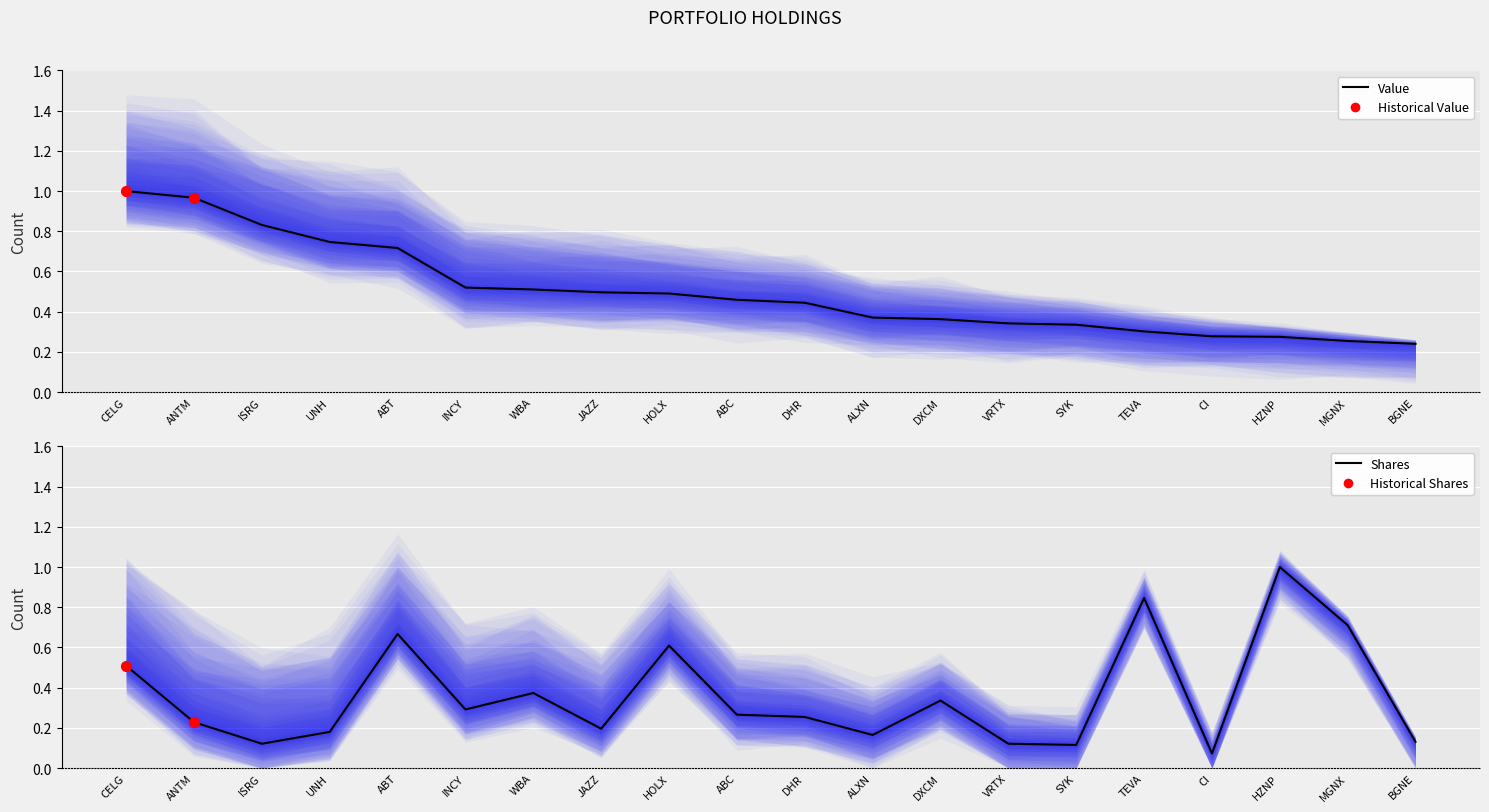

What are all the series names shown in the legend?

Value, Shares